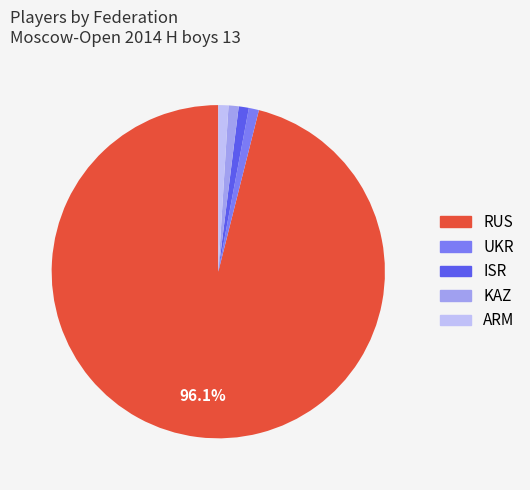

What is the largest slice in the pie chart?

RUS